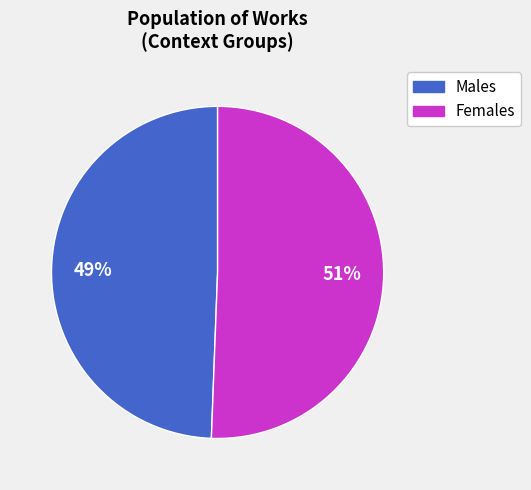

To the nearest percent, what is the average slice percentage?

50%